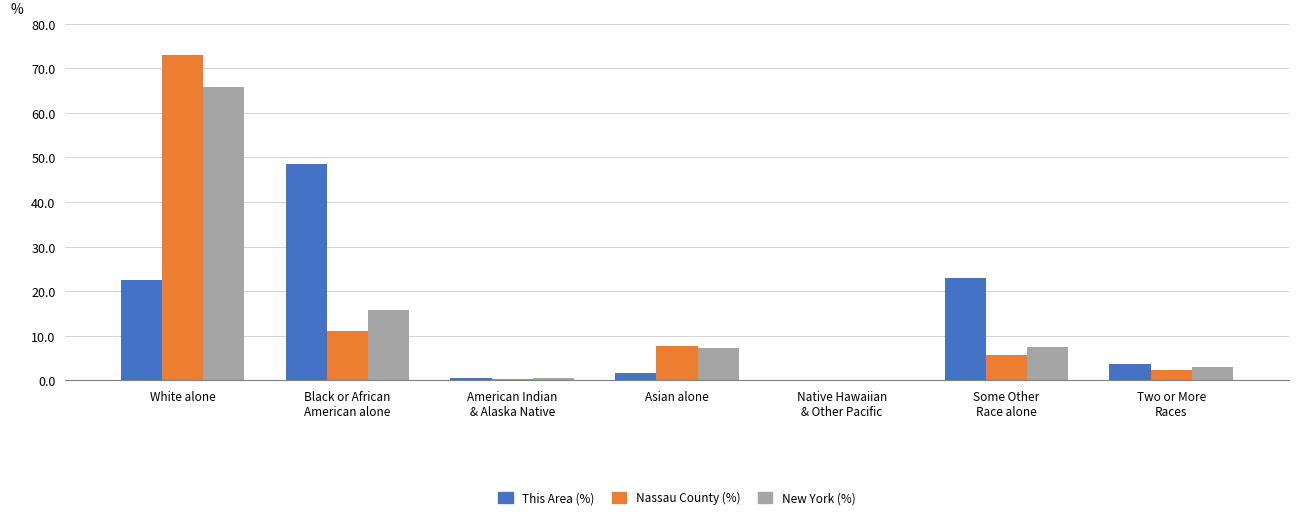

At which category is the sum across all series the highest?

White alone